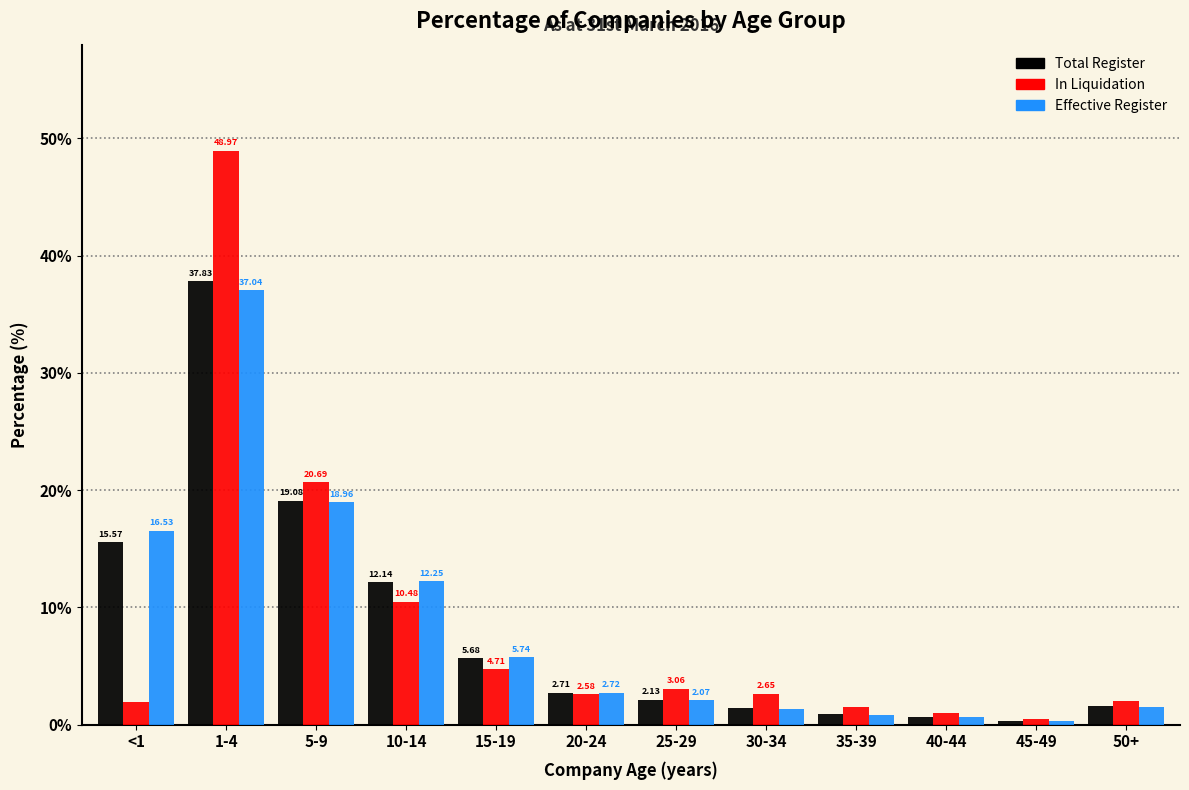

At 10-14, list the series in order from largest to smallest.

Effective Register, Total Register, In Liquidation